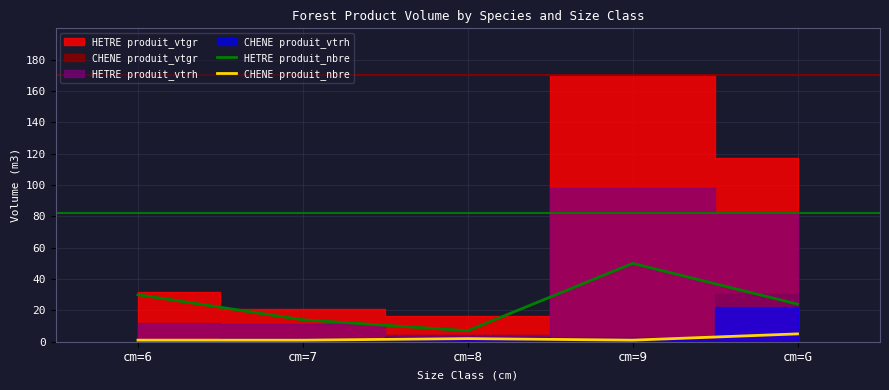

True or false: CHENE produit_nbre and HETRE produit_nbre intersect in this chart.

False